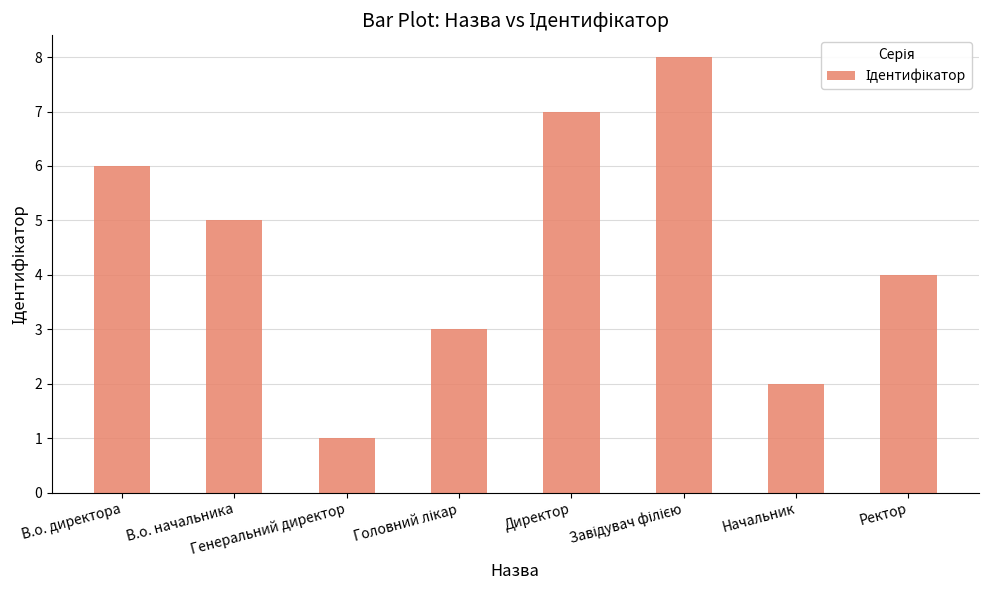

What is the value of the 7th bar from the left?

2